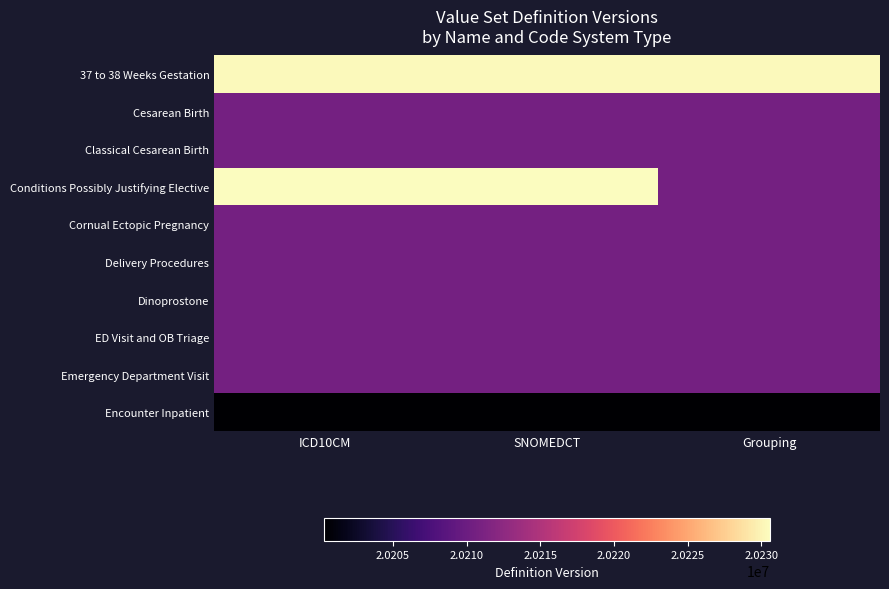

Which series changed the most between SNOMEDCT and Grouping?

Conditions Possibly Justifying Elective